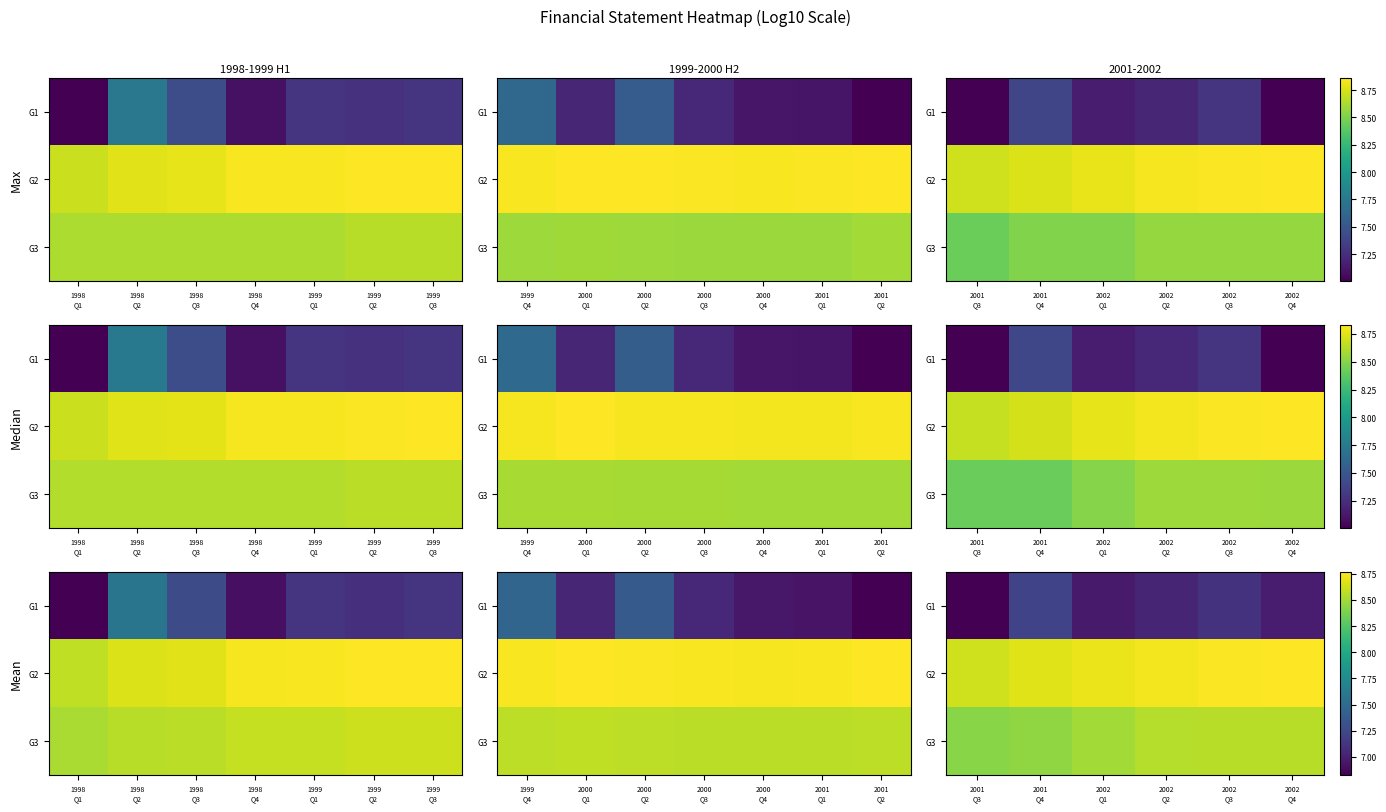

What is the highest value of the G2 series?

8.8